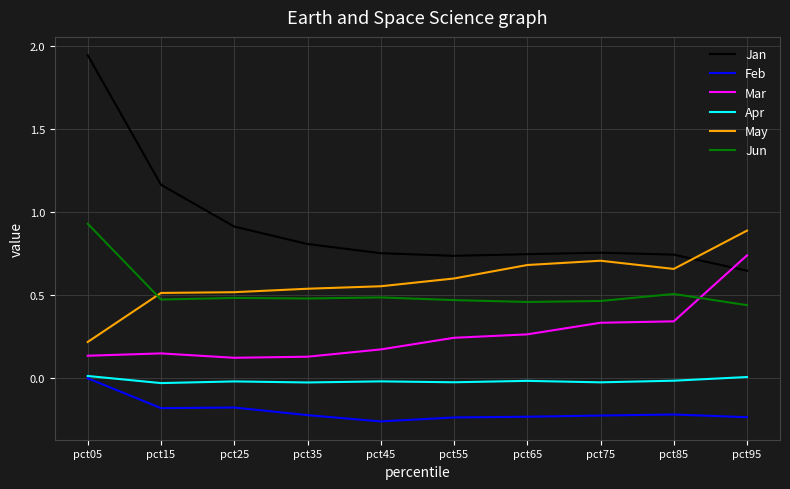

Count the Mar values in the range 0 to 1.

10